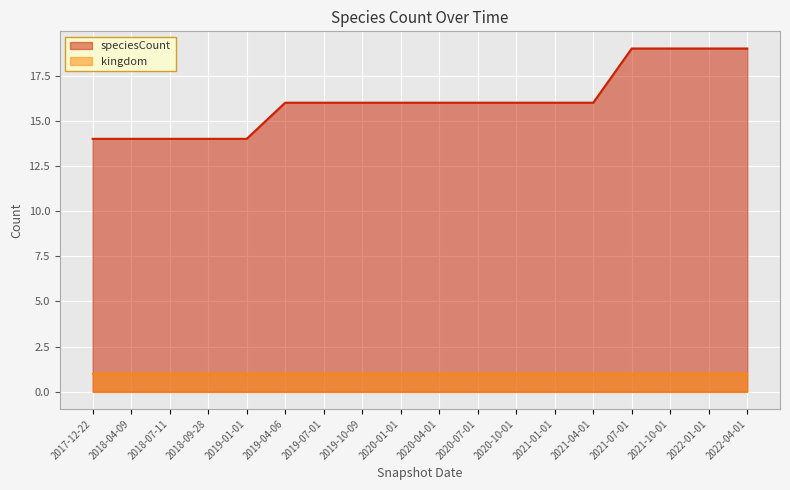

How many values exceed 16?

4